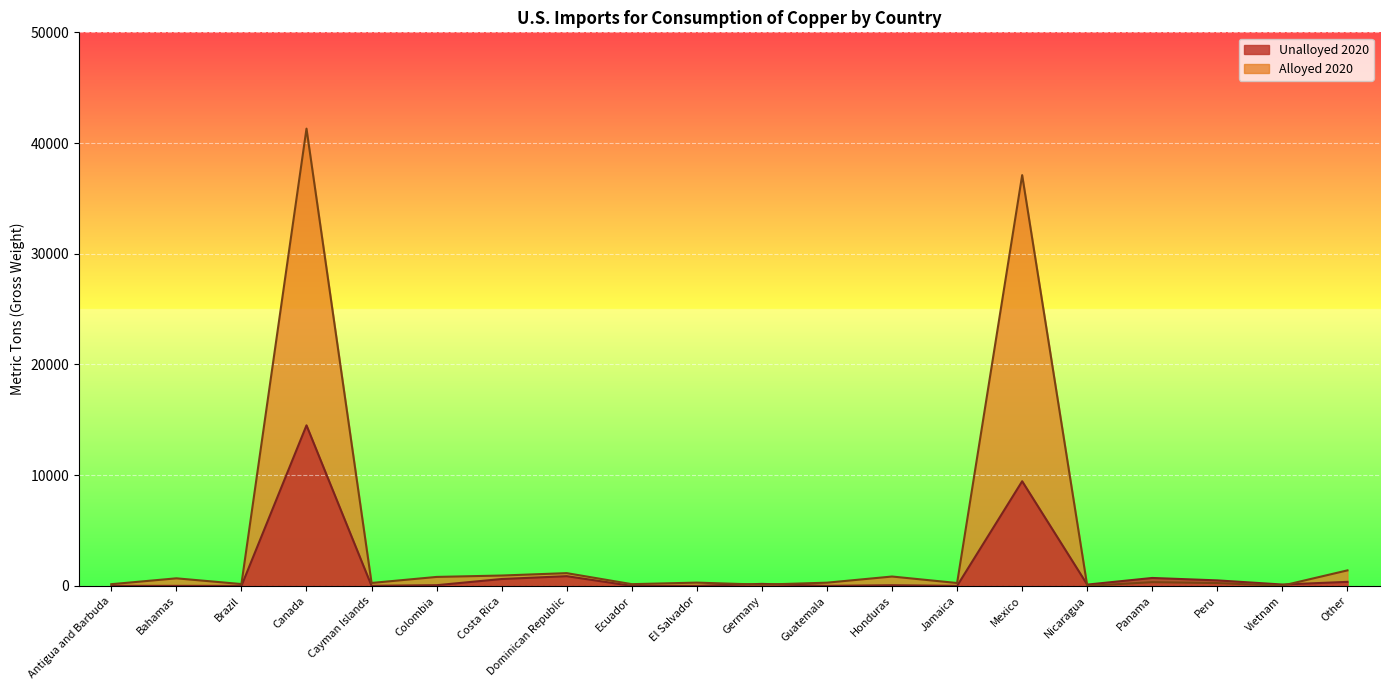

How many values in Unalloyed 2020 are above zero?

13